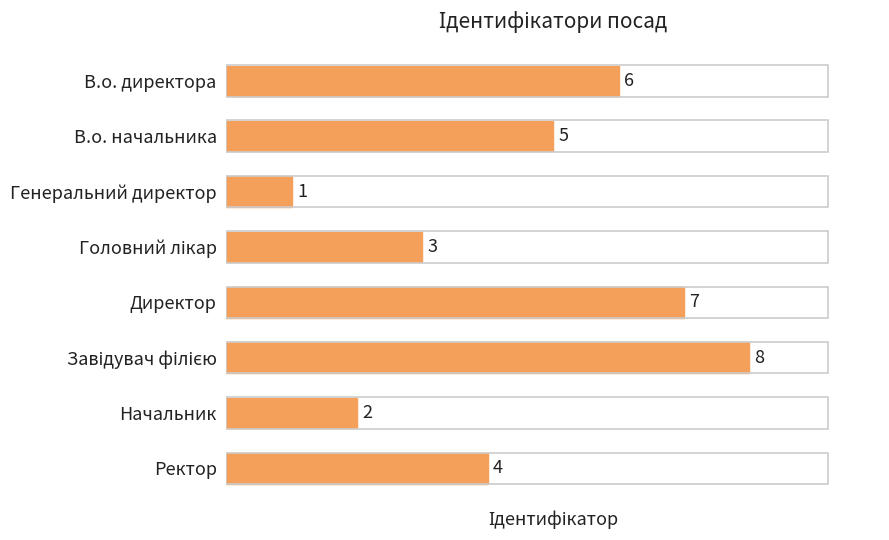

Is it true that the value at В.о. начальника is 5?

True